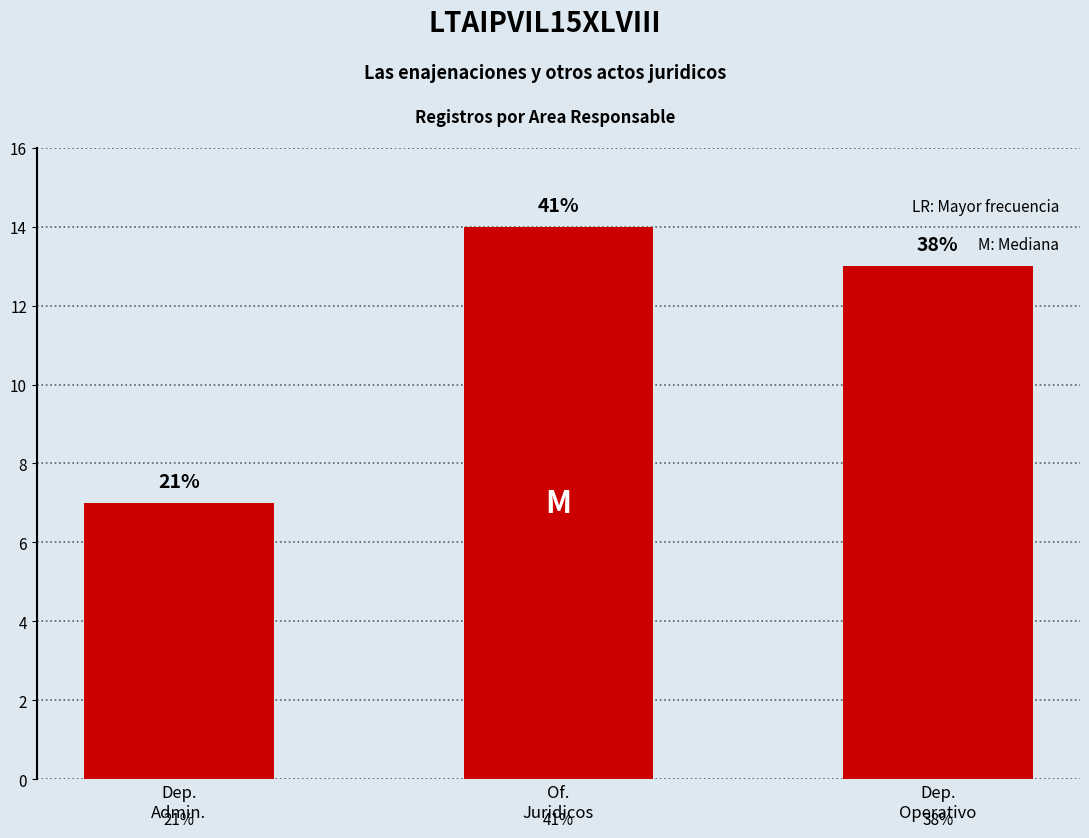

What position from the right is Dep.
Admin.?

3